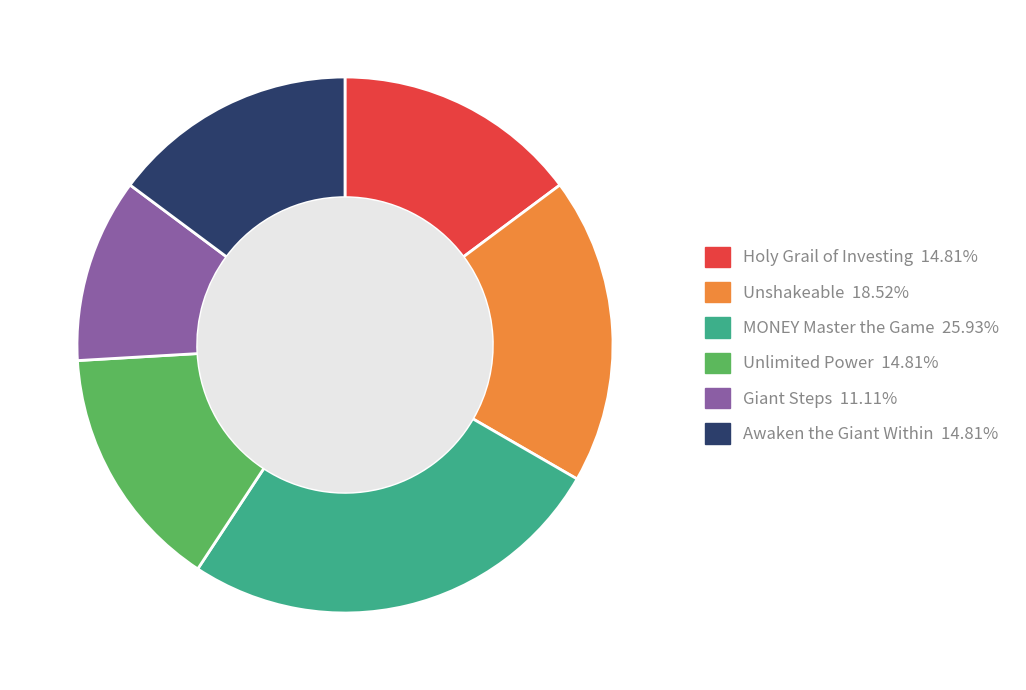

Is there a majority slice in this chart?

No